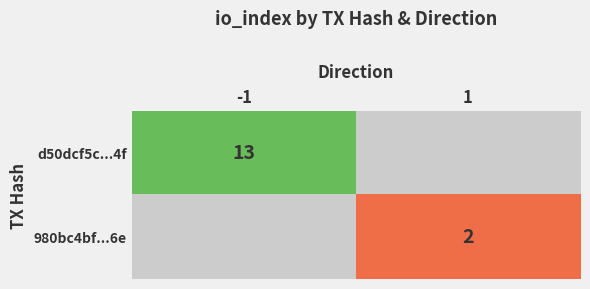

Is it true that 980bc4bf...6e equals 3 at 1?

False